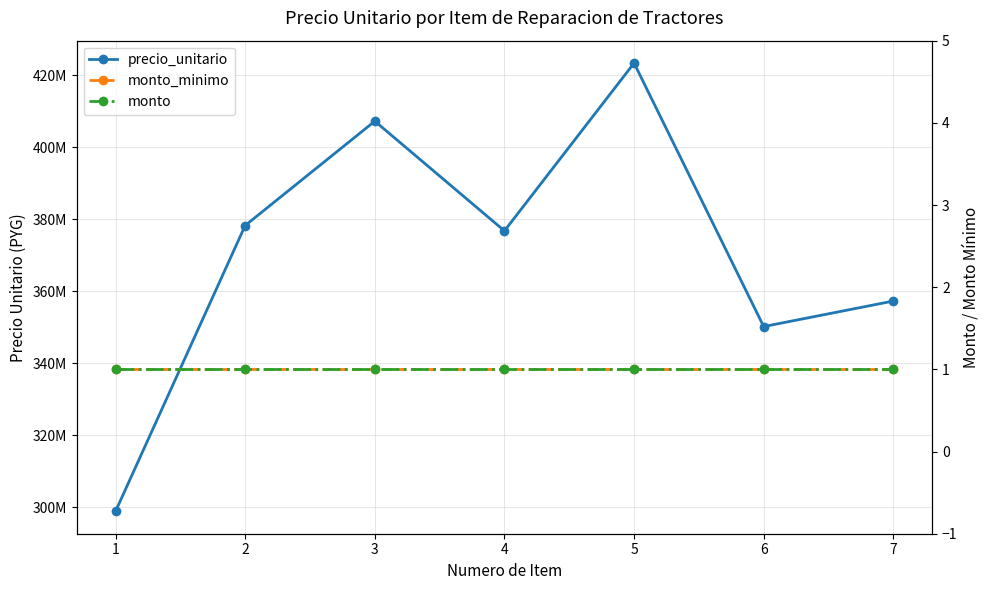

Is it true that monto equals 1 at 6?

True